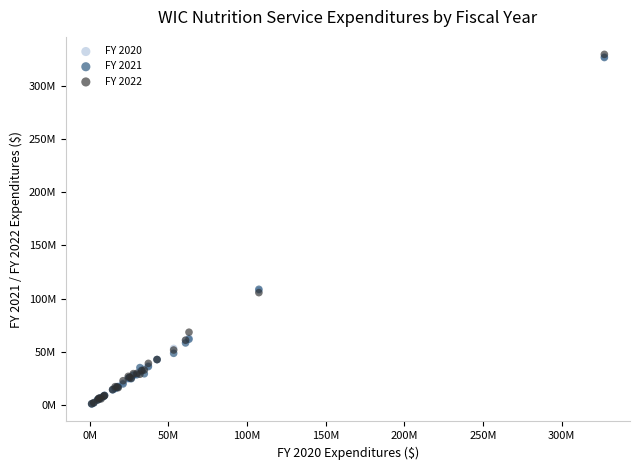

Which series has the widest spread of Y values?

FY 2022